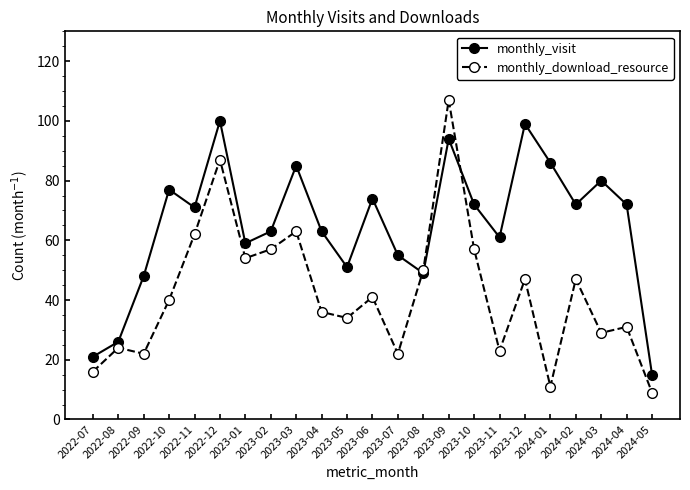

The value of monthly_download_resource at 2023-04 is 22. True or false?

False